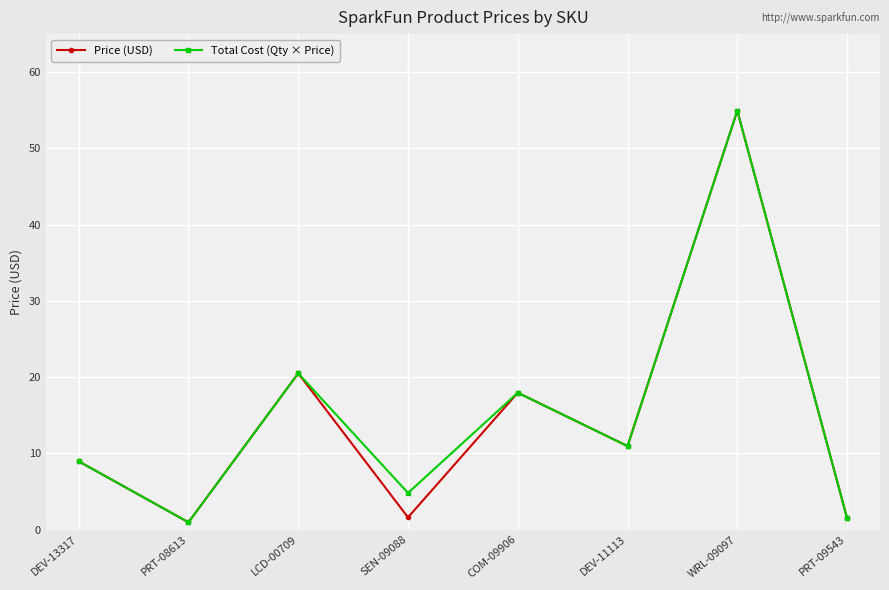

What are all the series names shown in the legend?

Price (USD), Total Cost (Qty × Price)